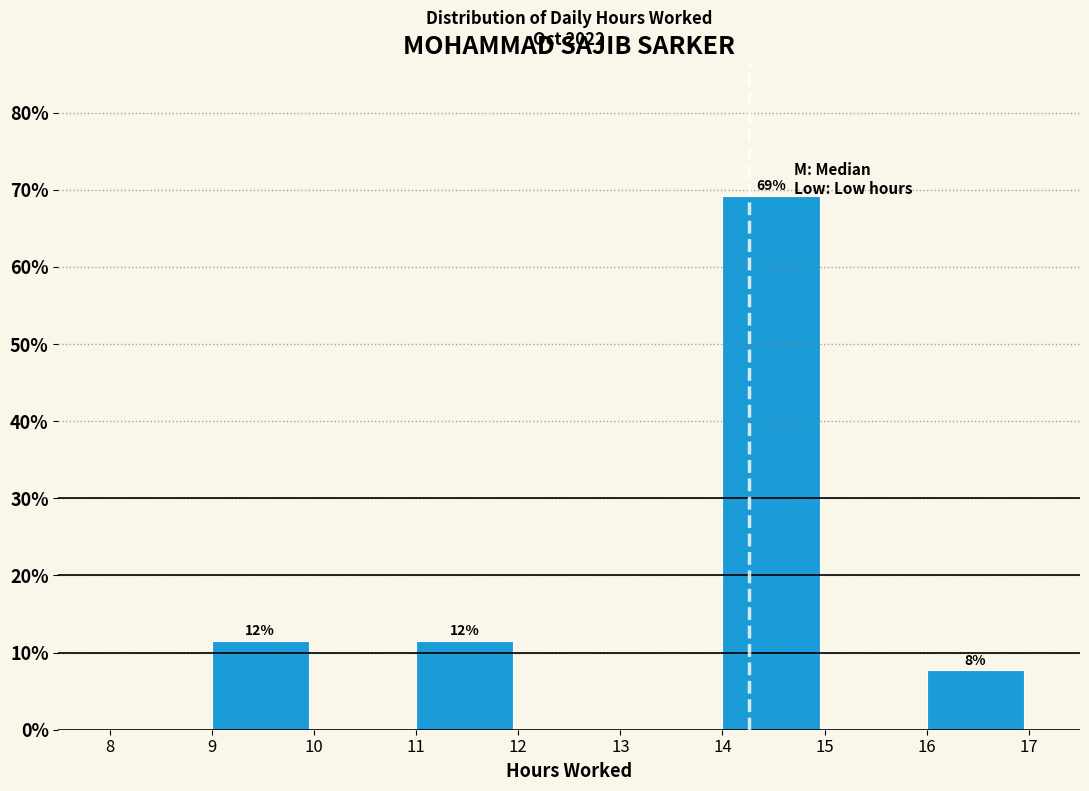

Which range on the x-axis has the tallest bar?

14 to 15